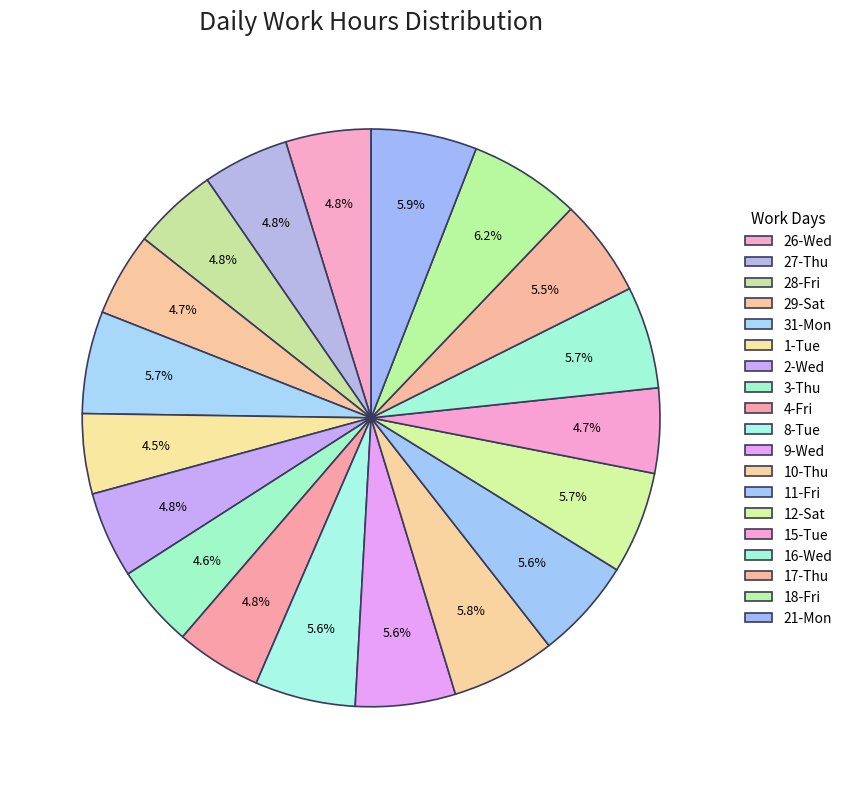

Count the number of slices in the pie.

19